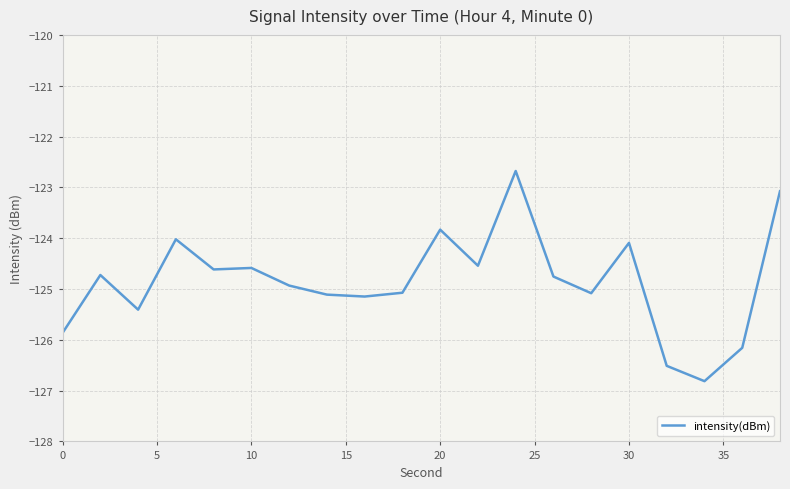

What is the difference between the maximum and minimum values?

4.1